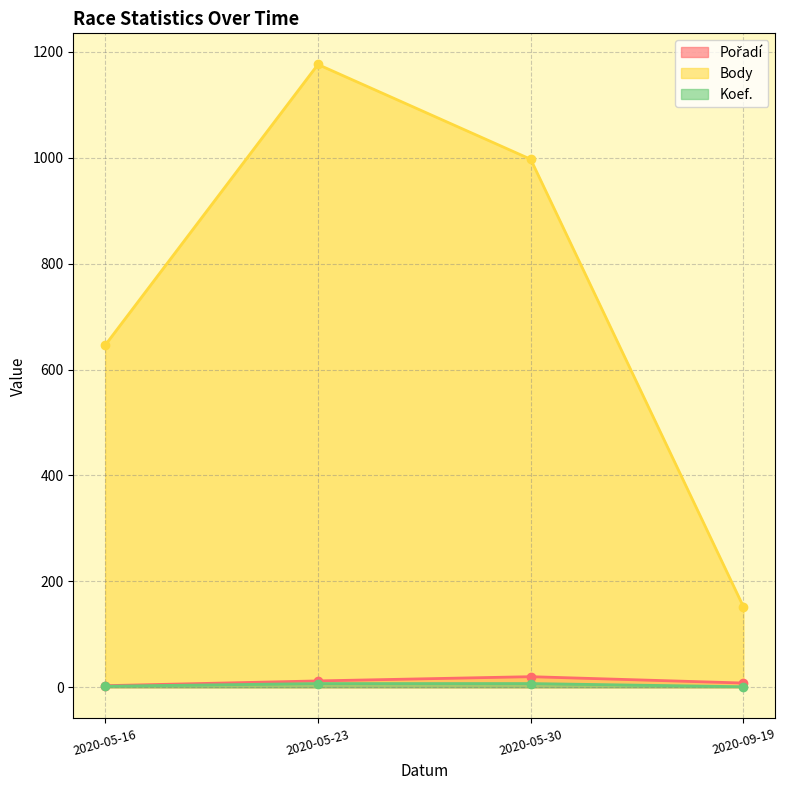

What is the value of the Body point at the 4th from the left?

152